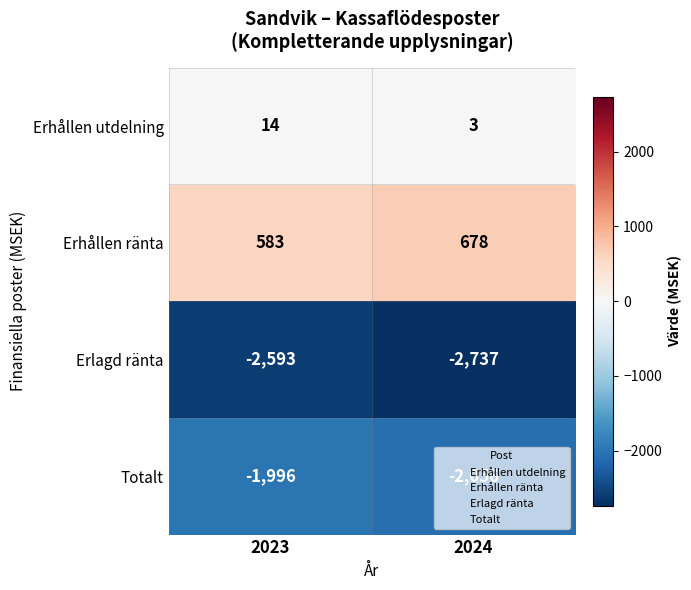

At which category does the chart reach its minimum across all series?

2024